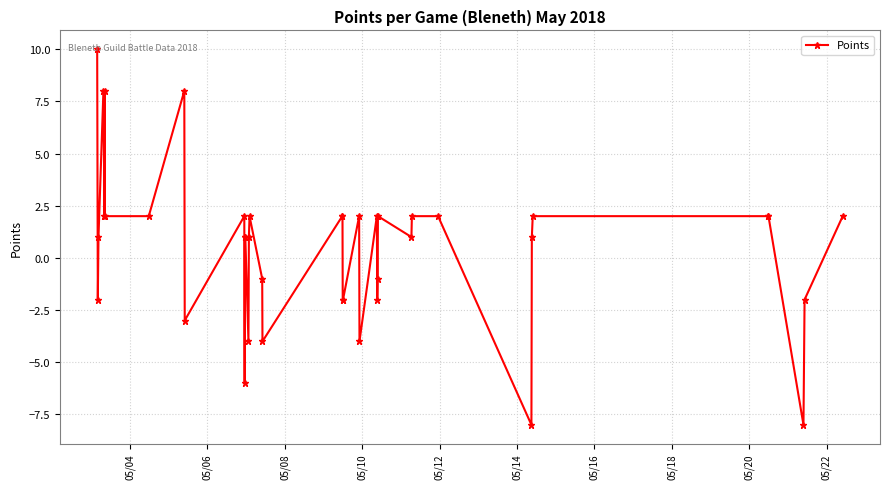

What is the value of the 10th point from the left?

-3